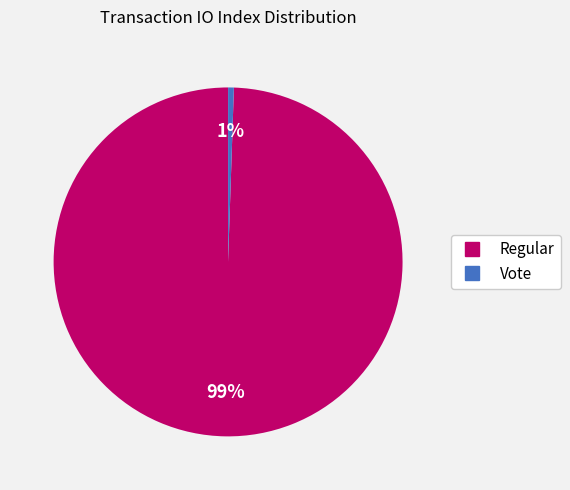

To the nearest percent, what portion does Regular represent?

99%